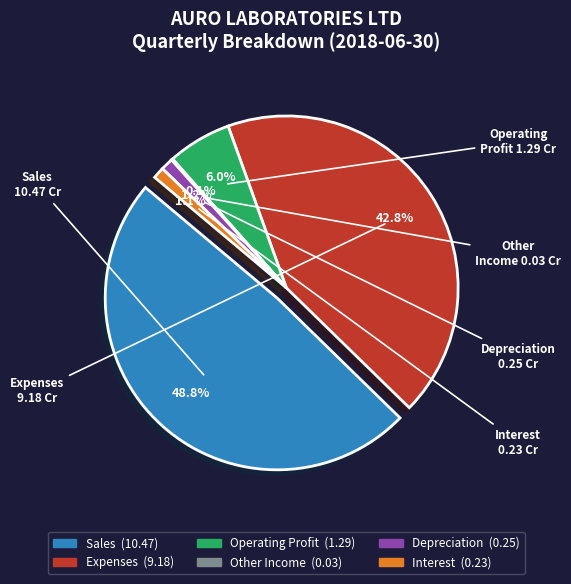

Does Depreciation account for over 50% of the chart?

No